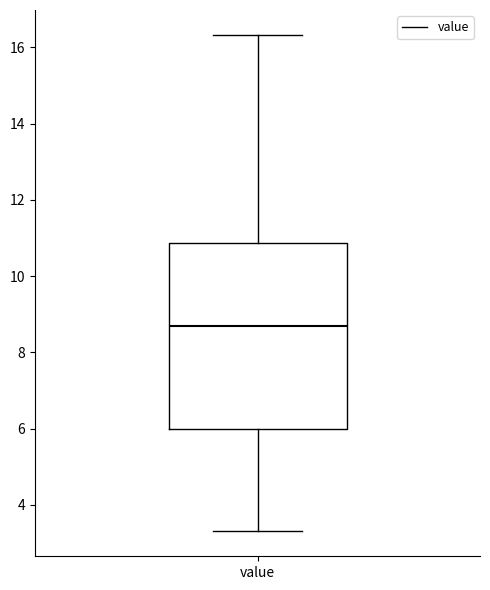

Where does the median line of the box for value sit on the y-axis? The values are not printed on the chart, so give them approximately, as read against the axis.

8.8